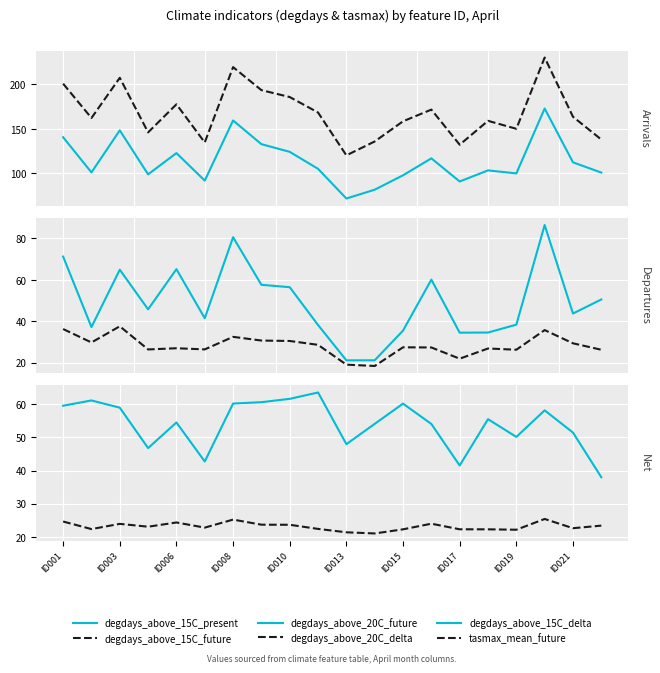

What are all the series names shown in the legend?

degdays_above_15C_present, degdays_above_15C_future, degdays_above_20C_future, degdays_above_20C_delta, degdays_above_15C_delta, tasmax_mean_future